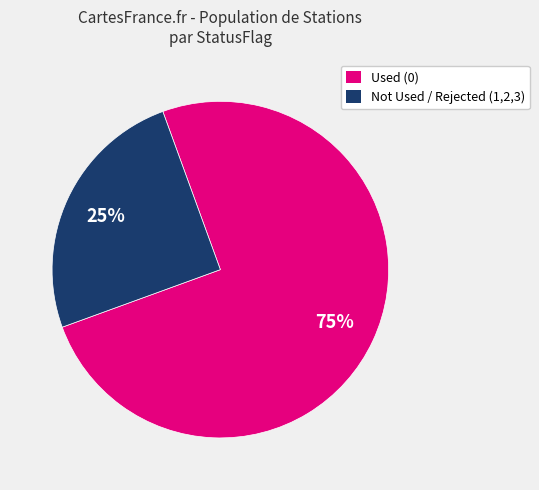

Between Used (0) and Not Used / Rejected (1,2,3), which is larger?

Used (0)